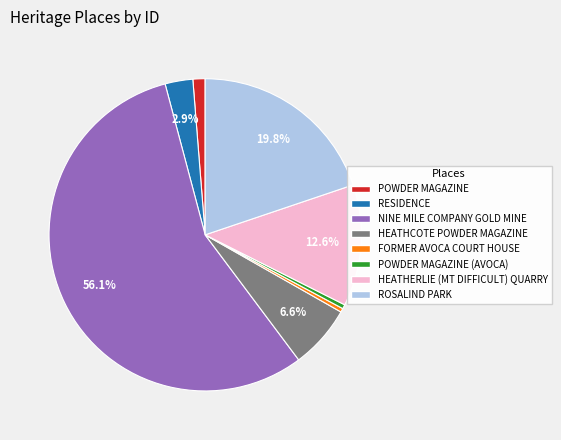

Is there a majority slice in this chart?

Yes